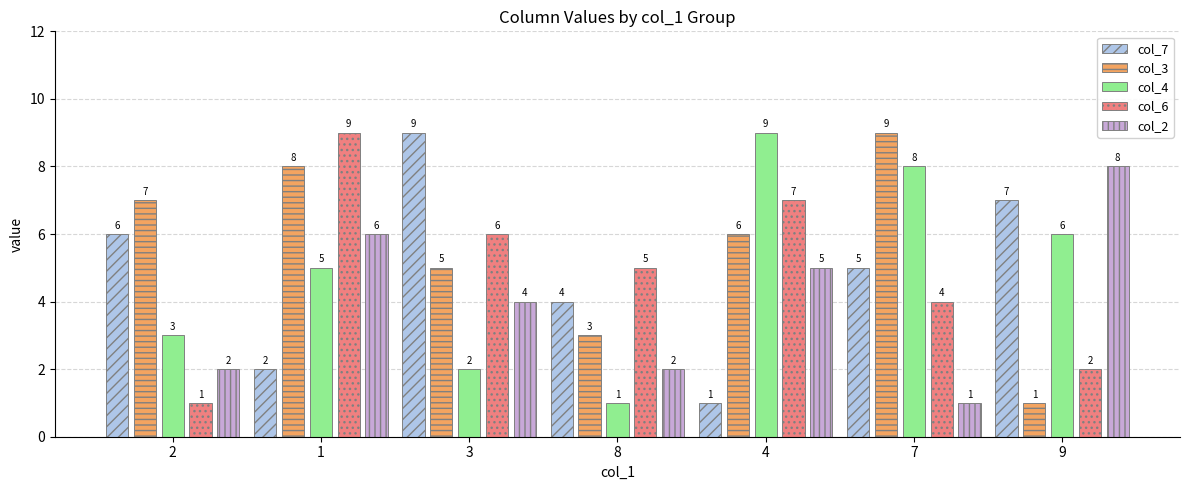

Are the bars horizontal?

No